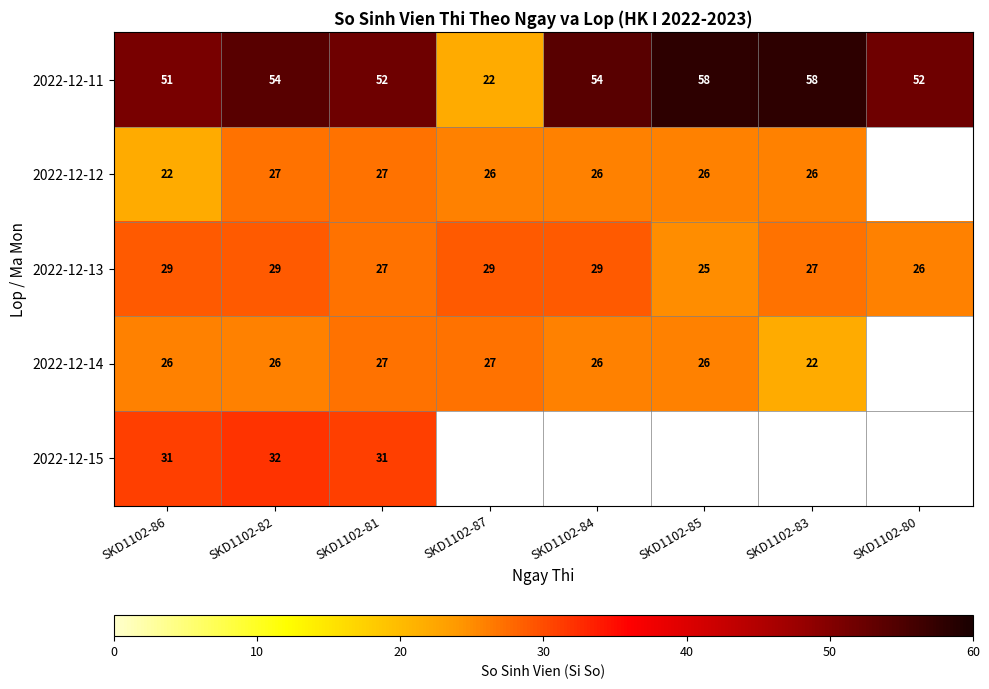

What is the average value of the 2022-12-11 series?

50